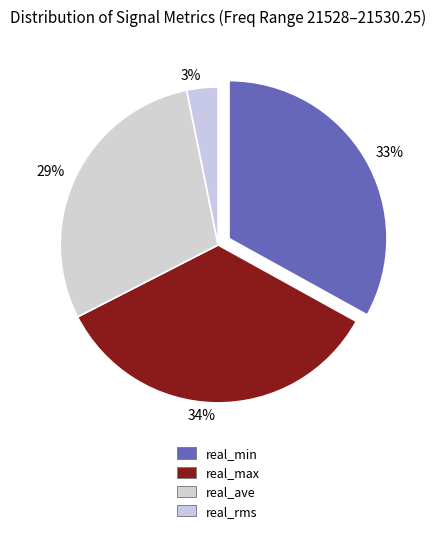

Which slice is the smallest?

real_rms